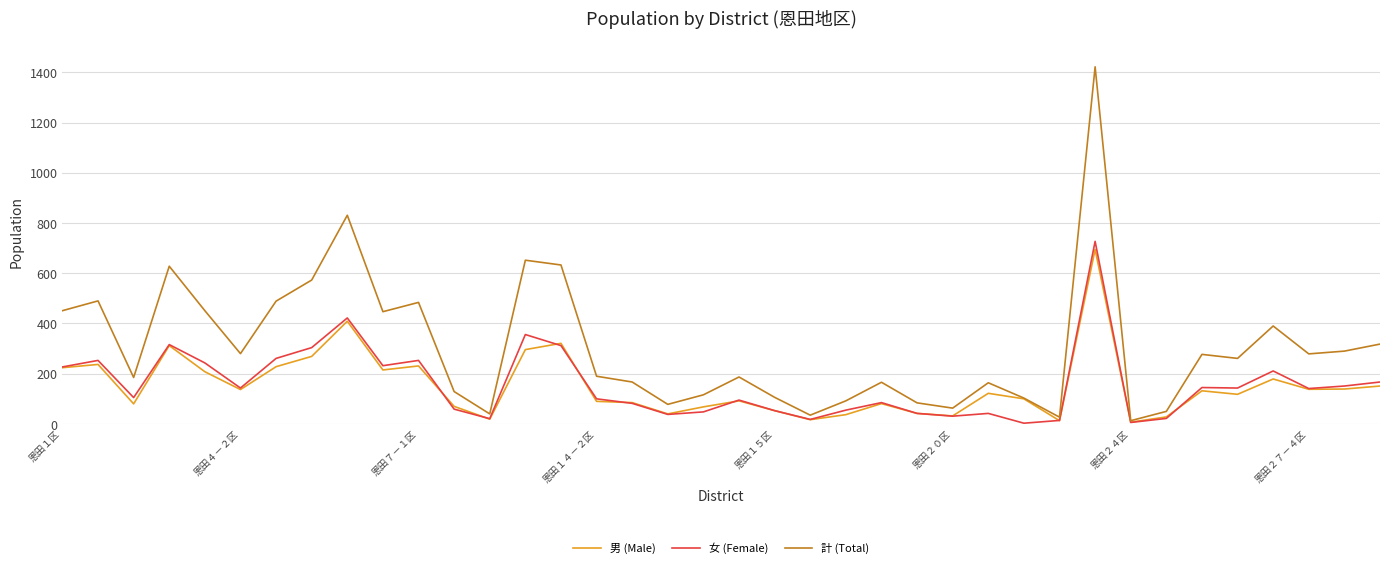

Which series has the largest range (max minus min)?

計 (Total)